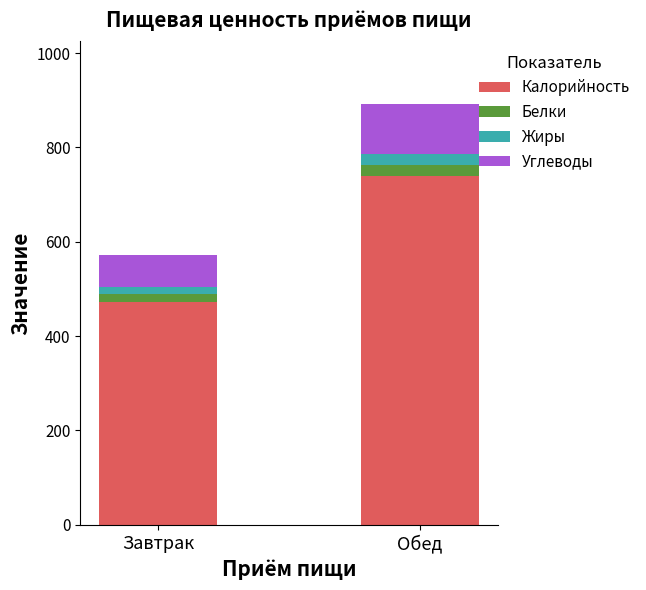

What is the approximate value of Калорийность at Обед?

739